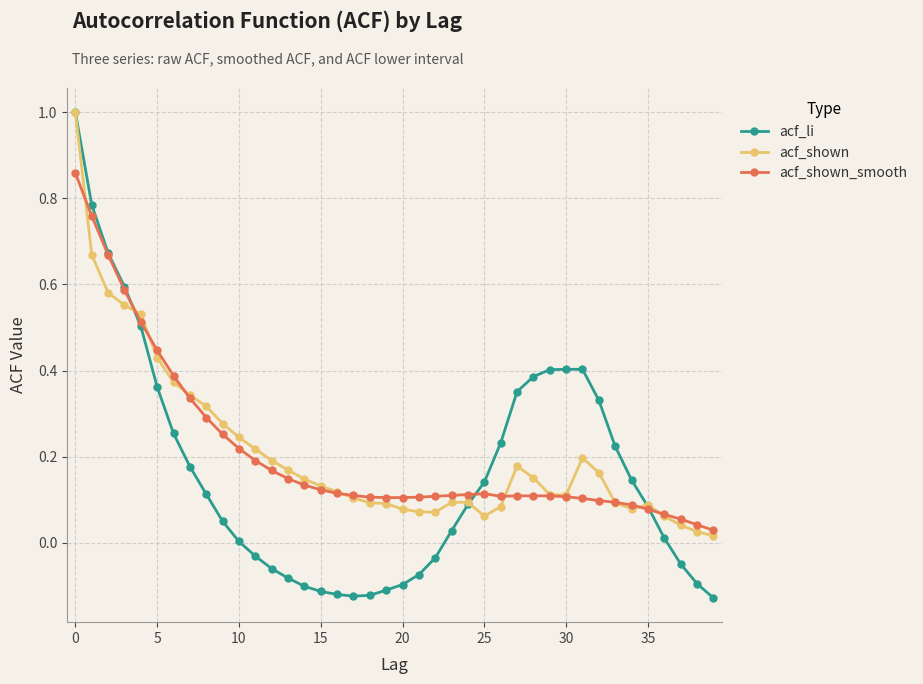

Which series ends up on top after the final intersection of acf_li and acf_shown?

acf_shown